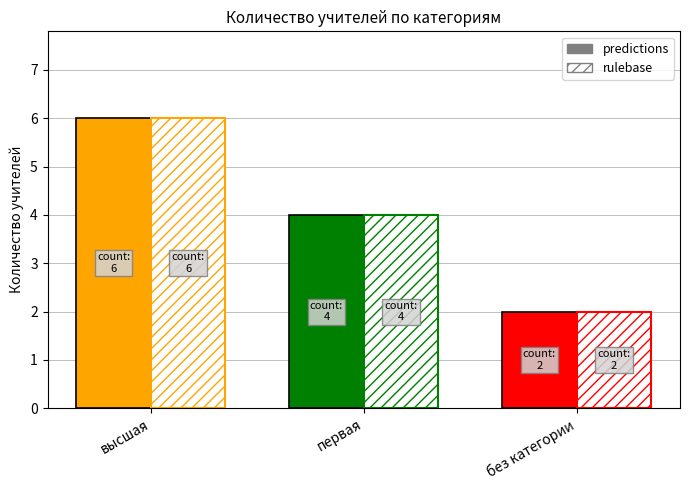

At how many categories does at least one series exceed 2?

2